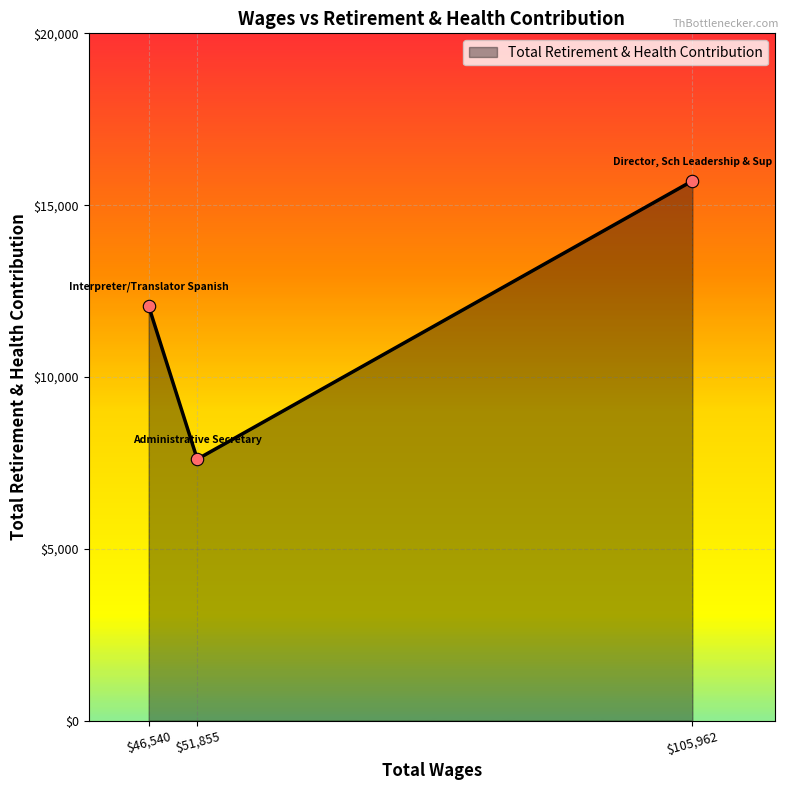

Which category has the highest value across all series?

$105,962